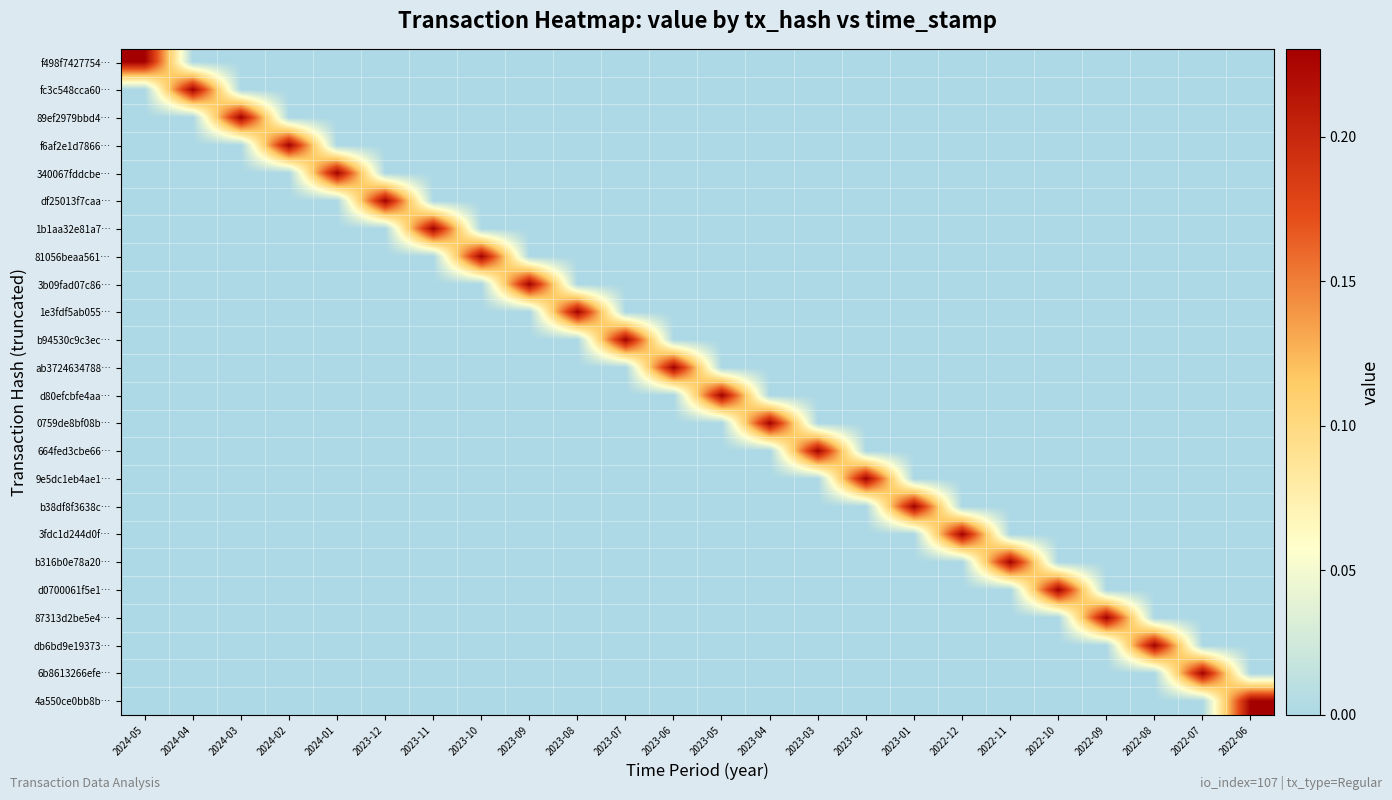

Reading right to left, list all the values displayed in this chart.

f498f7427754…: 2022-06=0.0	2022-07=0.0	2022-08=0.0	2022-09=0.0	2022-10=0.0	2022-11=0.0	2022-12=0.0	2023-01=0.0	2023-02=0.0	2023-03=0.0	2023-04=0.0	2023-05=0.0	2023-06=0.0	2023-07=0.0	2023-08=0.0	2023-09=0.0	2023-10=0.0	2023-11=0.0	2023-12=0.0	2024-01=0.0	2024-02=0.0	2024-03=0.0	2024-04=0.0	2024-05=0.2
fc3c548cca60…: 2022-06=0.0	2022-07=0.0	2022-08=0.0	2022-09=0.0	2022-10=0.0	2022-11=0.0	2022-12=0.0	2023-01=0.0	2023-02=0.0	2023-03=0.0	2023-04=0.0	2023-05=0.0	2023-06=0.0	2023-07=0.0	2023-08=0.0	2023-09=0.0	2023-10=0.0	2023-11=0.0	2023-12=0.0	2024-01=0.0	2024-02=0.0	2024-03=0.0	2024-04=0.2	2024-05=0.0
89ef2979bbd4…: 2022-06=0.0	2022-07=0.0	2022-08=0.0	2022-09=0.0	2022-10=0.0	2022-11=0.0	2022-12=0.0	2023-01=0.0	2023-02=0.0	2023-03=0.0	2023-04=0.0	2023-05=0.0	2023-06=0.0	2023-07=0.0	2023-08=0.0	2023-09=0.0	2023-10=0.0	2023-11=0.0	2023-12=0.0	2024-01=0.0	2024-02=0.0	2024-03=0.2	2024-04=0.0	2024-05=0.0
f6af2e1d7866…: 2022-06=0.0	2022-07=0.0	2022-08=0.0	2022-09=0.0	2022-10=0.0	2022-11=0.0	2022-12=0.0	2023-01=0.0	2023-02=0.0	2023-03=0.0	2023-04=0.0	2023-05=0.0	2023-06=0.0	2023-07=0.0	2023-08=0.0	2023-09=0.0	2023-10=0.0	2023-11=0.0	2023-12=0.0	2024-01=0.0	2024-02=0.2	2024-03=0.0	2024-04=0.0	2024-05=0.0
340067fddcbe…: 2022-06=0.0	2022-07=0.0	2022-08=0.0	2022-09=0.0	2022-10=0.0	2022-11=0.0	2022-12=0.0	2023-01=0.0	2023-02=0.0	2023-03=0.0	2023-04=0.0	2023-05=0.0	2023-06=0.0	2023-07=0.0	2023-08=0.0	2023-09=0.0	2023-10=0.0	2023-11=0.0	2023-12=0.0	2024-01=0.2	2024-02=0.0	2024-03=0.0	2024-04=0.0	2024-05=0.0
df25013f7caa…: 2022-06=0.0	2022-07=0.0	2022-08=0.0	2022-09=0.0	2022-10=0.0	2022-11=0.0	2022-12=0.0	2023-01=0.0	2023-02=0.0	2023-03=0.0	2023-04=0.0	2023-05=0.0	2023-06=0.0	2023-07=0.0	2023-08=0.0	2023-09=0.0	2023-10=0.0	2023-11=0.0	2023-12=0.2	2024-01=0.0	2024-02=0.0	2024-03=0.0	2024-04=0.0	2024-05=0.0
1b1aa32e81a7…: 2022-06=0.0	2022-07=0.0	2022-08=0.0	2022-09=0.0	2022-10=0.0	2022-11=0.0	2022-12=0.0	2023-01=0.0	2023-02=0.0	2023-03=0.0	2023-04=0.0	2023-05=0.0	2023-06=0.0	2023-07=0.0	2023-08=0.0	2023-09=0.0	2023-10=0.0	2023-11=0.2	2023-12=0.0	2024-01=0.0	2024-02=0.0	2024-03=0.0	2024-04=0.0	2024-05=0.0
81056beaa561…: 2022-06=0.0	2022-07=0.0	2022-08=0.0	2022-09=0.0	2022-10=0.0	2022-11=0.0	2022-12=0.0	2023-01=0.0	2023-02=0.0	2023-03=0.0	2023-04=0.0	2023-05=0.0	2023-06=0.0	2023-07=0.0	2023-08=0.0	2023-09=0.0	2023-10=0.2	2023-11=0.0	2023-12=0.0	2024-01=0.0	2024-02=0.0	2024-03=0.0	2024-04=0.0	2024-05=0.0
3b09fad07c86…: 2022-06=0.0	2022-07=0.0	2022-08=0.0	2022-09=0.0	2022-10=0.0	2022-11=0.0	2022-12=0.0	2023-01=0.0	2023-02=0.0	2023-03=0.0	2023-04=0.0	2023-05=0.0	2023-06=0.0	2023-07=0.0	2023-08=0.0	2023-09=0.2	2023-10=0.0	2023-11=0.0	2023-12=0.0	2024-01=0.0	2024-02=0.0	2024-03=0.0	2024-04=0.0	2024-05=0.0
1e3fdf5ab055…: 2022-06=0.0	2022-07=0.0	2022-08=0.0	2022-09=0.0	2022-10=0.0	2022-11=0.0	2022-12=0.0	2023-01=0.0	2023-02=0.0	2023-03=0.0	2023-04=0.0	2023-05=0.0	2023-06=0.0	2023-07=0.0	2023-08=0.2	2023-09=0.0	2023-10=0.0	2023-11=0.0	2023-12=0.0	2024-01=0.0	2024-02=0.0	2024-03=0.0	2024-04=0.0	2024-05=0.0
b94530c9c3ec…: 2022-06=0.0	2022-07=0.0	2022-08=0.0	2022-09=0.0	2022-10=0.0	2022-11=0.0	2022-12=0.0	2023-01=0.0	2023-02=0.0	2023-03=0.0	2023-04=0.0	2023-05=0.0	2023-06=0.0	2023-07=0.2	2023-08=0.0	2023-09=0.0	2023-10=0.0	2023-11=0.0	2023-12=0.0	2024-01=0.0	2024-02=0.0	2024-03=0.0	2024-04=0.0	2024-05=0.0
ab3724634788…: 2022-06=0.0	2022-07=0.0	2022-08=0.0	2022-09=0.0	2022-10=0.0	2022-11=0.0	2022-12=0.0	2023-01=0.0	2023-02=0.0	2023-03=0.0	2023-04=0.0	2023-05=0.0	2023-06=0.2	2023-07=0.0	2023-08=0.0	2023-09=0.0	2023-10=0.0	2023-11=0.0	2023-12=0.0	2024-01=0.0	2024-02=0.0	2024-03=0.0	2024-04=0.0	2024-05=0.0
d80efcbfe4aa…: 2022-06=0.0	2022-07=0.0	2022-08=0.0	2022-09=0.0	2022-10=0.0	2022-11=0.0	2022-12=0.0	2023-01=0.0	2023-02=0.0	2023-03=0.0	2023-04=0.0	2023-05=0.2	2023-06=0.0	2023-07=0.0	2023-08=0.0	2023-09=0.0	2023-10=0.0	2023-11=0.0	2023-12=0.0	2024-01=0.0	2024-02=0.0	2024-03=0.0	2024-04=0.0	2024-05=0.0
0759de8bf08b…: 2022-06=0.0	2022-07=0.0	2022-08=0.0	2022-09=0.0	2022-10=0.0	2022-11=0.0	2022-12=0.0	2023-01=0.0	2023-02=0.0	2023-03=0.0	2023-04=0.2	2023-05=0.0	2023-06=0.0	2023-07=0.0	2023-08=0.0	2023-09=0.0	2023-10=0.0	2023-11=0.0	2023-12=0.0	2024-01=0.0	2024-02=0.0	2024-03=0.0	2024-04=0.0	2024-05=0.0
664fed3cbe66…: 2022-06=0.0	2022-07=0.0	2022-08=0.0	2022-09=0.0	2022-10=0.0	2022-11=0.0	2022-12=0.0	2023-01=0.0	2023-02=0.0	2023-03=0.2	2023-04=0.0	2023-05=0.0	2023-06=0.0	2023-07=0.0	2023-08=0.0	2023-09=0.0	2023-10=0.0	2023-11=0.0	2023-12=0.0	2024-01=0.0	2024-02=0.0	2024-03=0.0	2024-04=0.0	2024-05=0.0
9e5dc1eb4ae1…: 2022-06=0.0	2022-07=0.0	2022-08=0.0	2022-09=0.0	2022-10=0.0	2022-11=0.0	2022-12=0.0	2023-01=0.0	2023-02=0.2	2023-03=0.0	2023-04=0.0	2023-05=0.0	2023-06=0.0	2023-07=0.0	2023-08=0.0	2023-09=0.0	2023-10=0.0	2023-11=0.0	2023-12=0.0	2024-01=0.0	2024-02=0.0	2024-03=0.0	2024-04=0.0	2024-05=0.0
b38df8f3638c…: 2022-06=0.0	2022-07=0.0	2022-08=0.0	2022-09=0.0	2022-10=0.0	2022-11=0.0	2022-12=0.0	2023-01=0.2	2023-02=0.0	2023-03=0.0	2023-04=0.0	2023-05=0.0	2023-06=0.0	2023-07=0.0	2023-08=0.0	2023-09=0.0	2023-10=0.0	2023-11=0.0	2023-12=0.0	2024-01=0.0	2024-02=0.0	2024-03=0.0	2024-04=0.0	2024-05=0.0
3fdc1d244d0f…: 2022-06=0.0	2022-07=0.0	2022-08=0.0	2022-09=0.0	2022-10=0.0	2022-11=0.0	2022-12=0.2	2023-01=0.0	2023-02=0.0	2023-03=0.0	2023-04=0.0	2023-05=0.0	2023-06=0.0	2023-07=0.0	2023-08=0.0	2023-09=0.0	2023-10=0.0	2023-11=0.0	2023-12=0.0	2024-01=0.0	2024-02=0.0	2024-03=0.0	2024-04=0.0	2024-05=0.0
b316b0e78a20…: 2022-06=0.0	2022-07=0.0	2022-08=0.0	2022-09=0.0	2022-10=0.0	2022-11=0.2	2022-12=0.0	2023-01=0.0	2023-02=0.0	2023-03=0.0	2023-04=0.0	2023-05=0.0	2023-06=0.0	2023-07=0.0	2023-08=0.0	2023-09=0.0	2023-10=0.0	2023-11=0.0	2023-12=0.0	2024-01=0.0	2024-02=0.0	2024-03=0.0	2024-04=0.0	2024-05=0.0
d0700061f5e1…: 2022-06=0.0	2022-07=0.0	2022-08=0.0	2022-09=0.0	2022-10=0.2	2022-11=0.0	2022-12=0.0	2023-01=0.0	2023-02=0.0	2023-03=0.0	2023-04=0.0	2023-05=0.0	2023-06=0.0	2023-07=0.0	2023-08=0.0	2023-09=0.0	2023-10=0.0	2023-11=0.0	2023-12=0.0	2024-01=0.0	2024-02=0.0	2024-03=0.0	2024-04=0.0	2024-05=0.0
87313d2be5e4…: 2022-06=0.0	2022-07=0.0	2022-08=0.0	2022-09=0.2	2022-10=0.0	2022-11=0.0	2022-12=0.0	2023-01=0.0	2023-02=0.0	2023-03=0.0	2023-04=0.0	2023-05=0.0	2023-06=0.0	2023-07=0.0	2023-08=0.0	2023-09=0.0	2023-10=0.0	2023-11=0.0	2023-12=0.0	2024-01=0.0	2024-02=0.0	2024-03=0.0	2024-04=0.0	2024-05=0.0
db6bd9e19373…: 2022-06=0.0	2022-07=0.0	2022-08=0.2	2022-09=0.0	2022-10=0.0	2022-11=0.0	2022-12=0.0	2023-01=0.0	2023-02=0.0	2023-03=0.0	2023-04=0.0	2023-05=0.0	2023-06=0.0	2023-07=0.0	2023-08=0.0	2023-09=0.0	2023-10=0.0	2023-11=0.0	2023-12=0.0	2024-01=0.0	2024-02=0.0	2024-03=0.0	2024-04=0.0	2024-05=0.0
6b8613266efe…: 2022-06=0.0	2022-07=0.2	2022-08=0.0	2022-09=0.0	2022-10=0.0	2022-11=0.0	2022-12=0.0	2023-01=0.0	2023-02=0.0	2023-03=0.0	2023-04=0.0	2023-05=0.0	2023-06=0.0	2023-07=0.0	2023-08=0.0	2023-09=0.0	2023-10=0.0	2023-11=0.0	2023-12=0.0	2024-01=0.0	2024-02=0.0	2024-03=0.0	2024-04=0.0	2024-05=0.0
4a550ce0bb8b…: 2022-06=0.2	2022-07=0.0	2022-08=0.0	2022-09=0.0	2022-10=0.0	2022-11=0.0	2022-12=0.0	2023-01=0.0	2023-02=0.0	2023-03=0.0	2023-04=0.0	2023-05=0.0	2023-06=0.0	2023-07=0.0	2023-08=0.0	2023-09=0.0	2023-10=0.0	2023-11=0.0	2023-12=0.0	2024-01=0.0	2024-02=0.0	2024-03=0.0	2024-04=0.0	2024-05=0.0